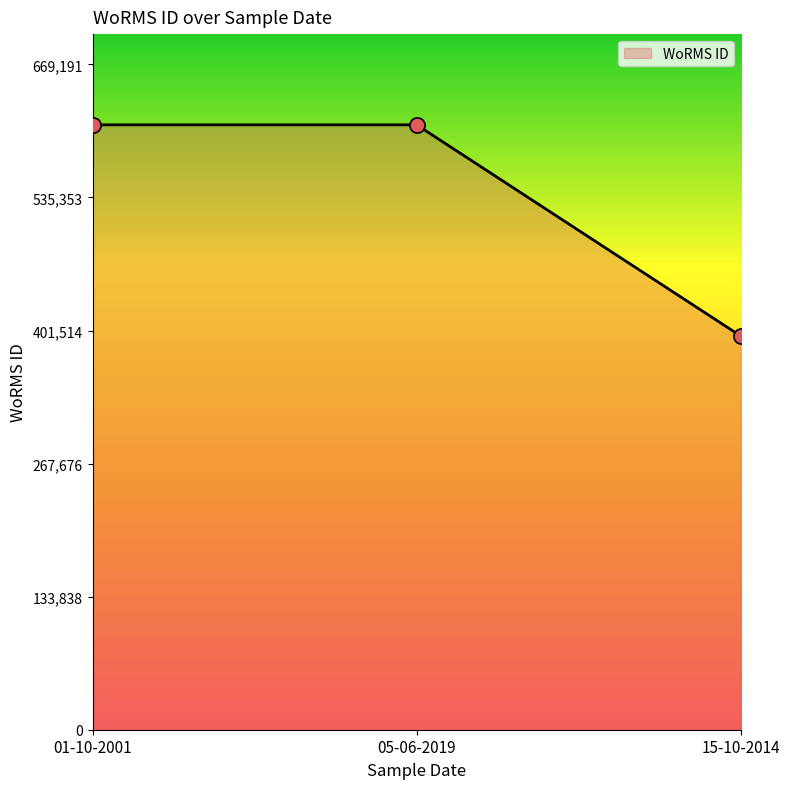

Approximately how many times larger is the value at 15-10-2014 compared to 05-06-2019?

0.7